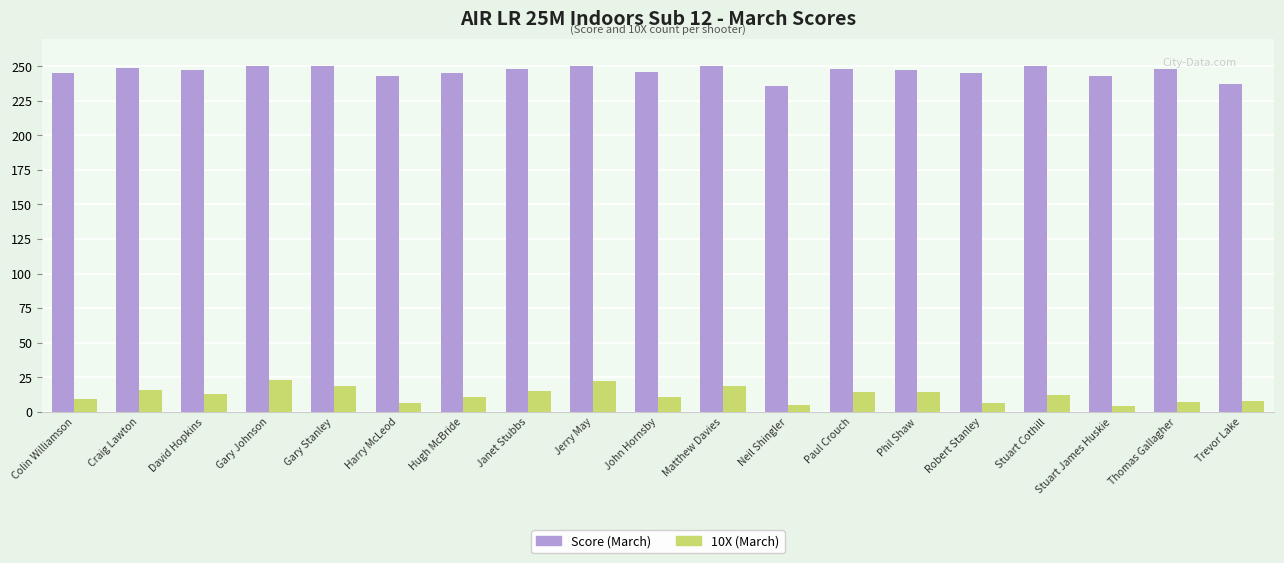

What is the maximum value shown in the chart?

250